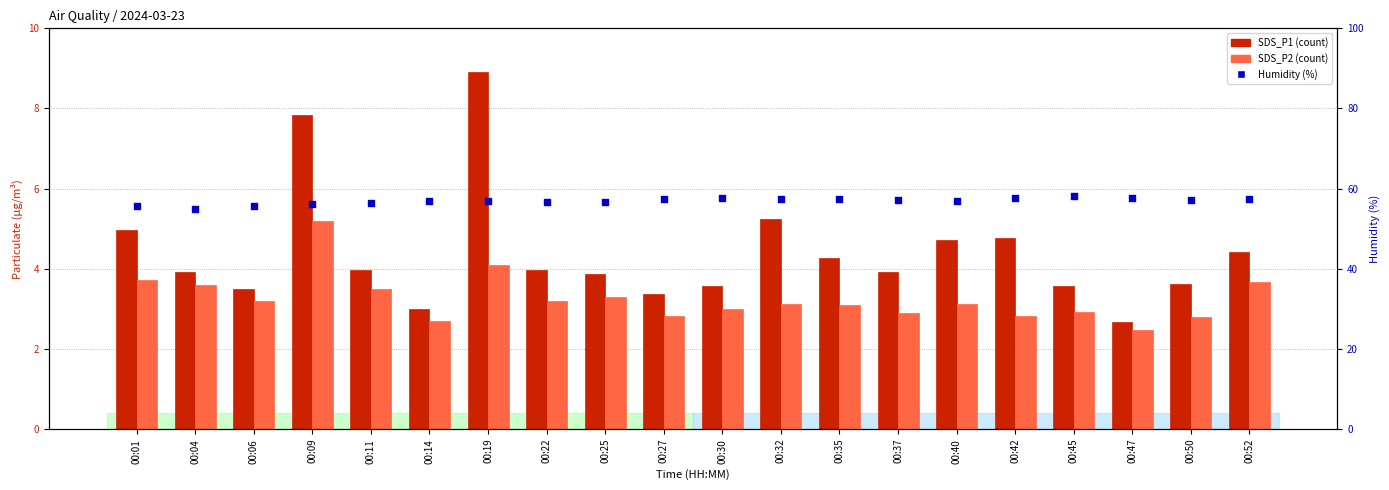

At how many categories does at least one series exceed 46?

20